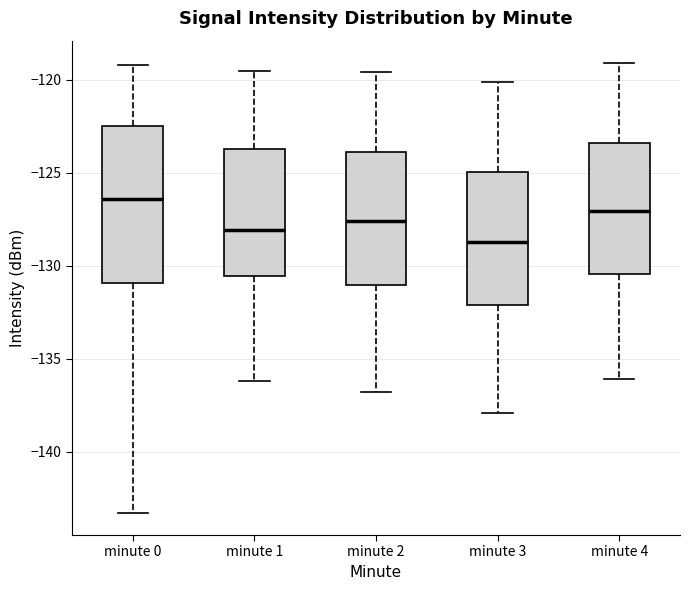

Where is the lower edge of the box for minute 3 on the y-axis? The values are not printed on the chart, so give them approximately, as read against the axis.

-132.0